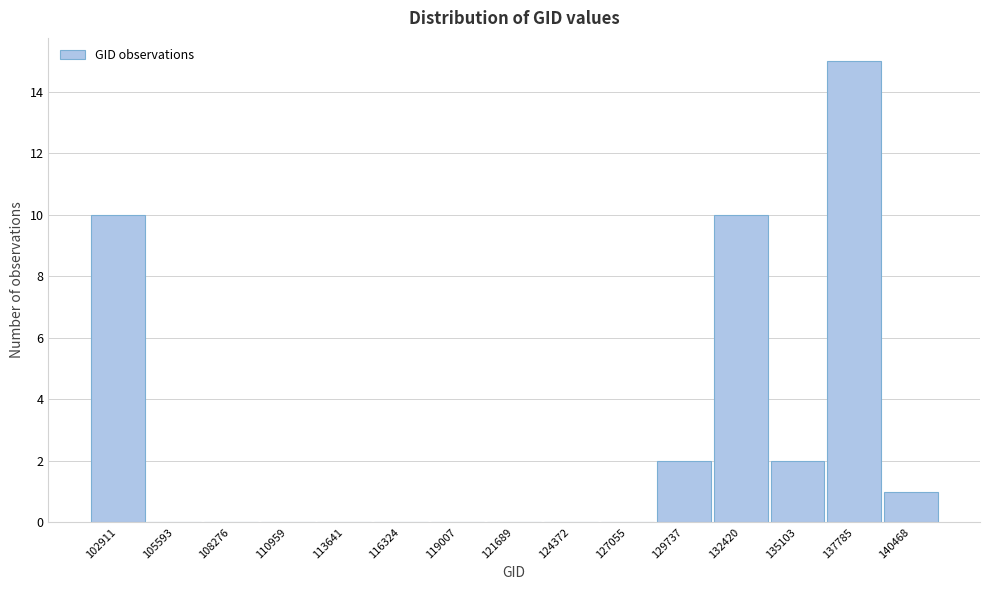

Reading left to right, list all the values displayed in this chart.

102911=10	105593=0	108276=0	110959=0	113641=0	116324=0	119007=0	121689=0	124372=0	127055=0	129737=2	132420=10	135103=2	137785=15	140468=1